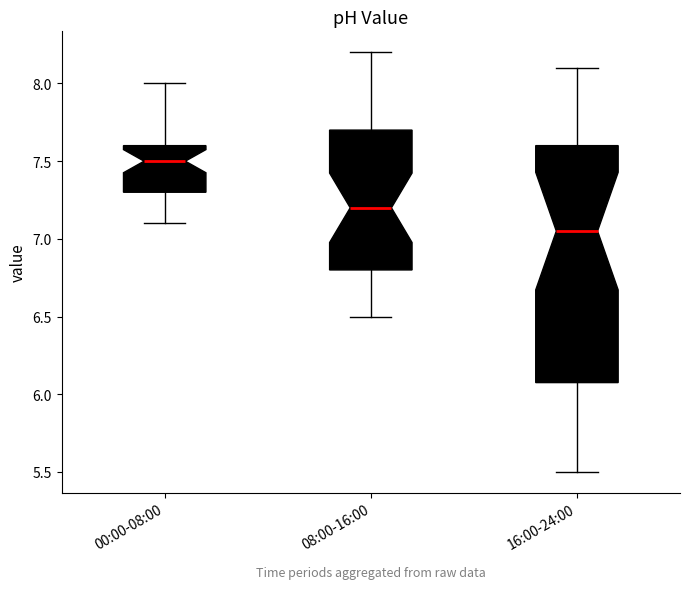

Comparing the boxes themselves (not the whiskers), which one is the tallest?

16:00-24:00